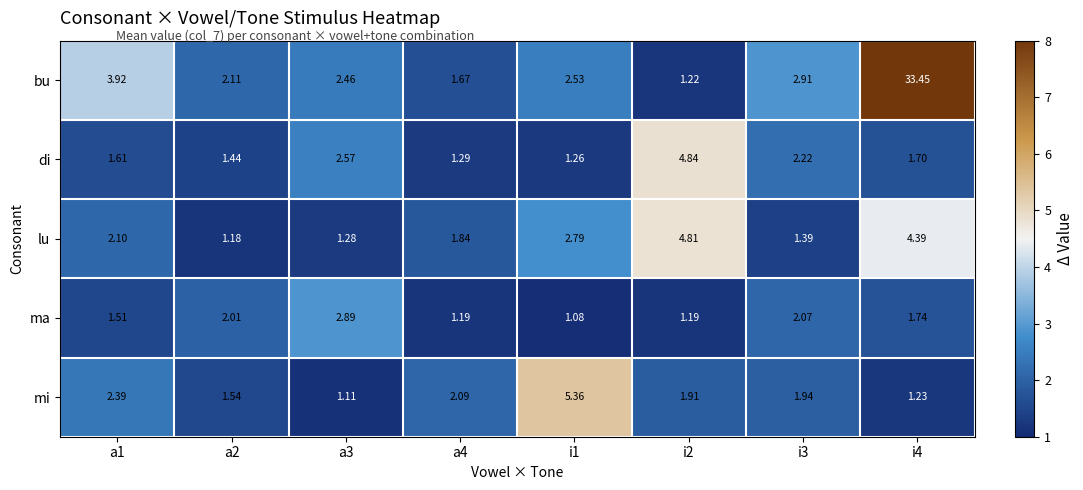

Which series changed the most between a3 and i1?

mi